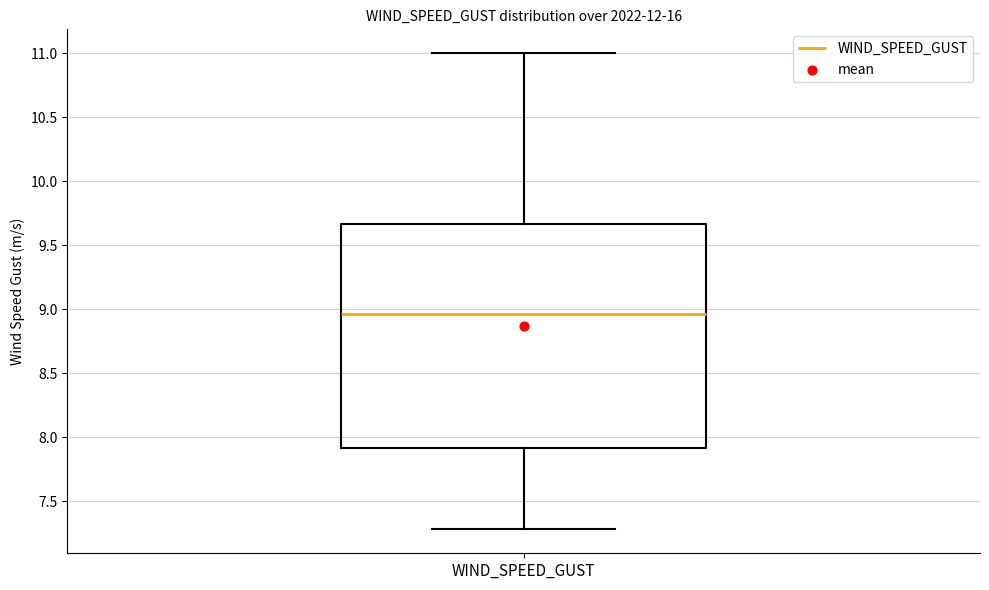

Where is the upper edge of the box for WIND_SPEED_GUST on the y-axis? The values are not printed on the chart, so give them approximately, as read against the axis.

9.65